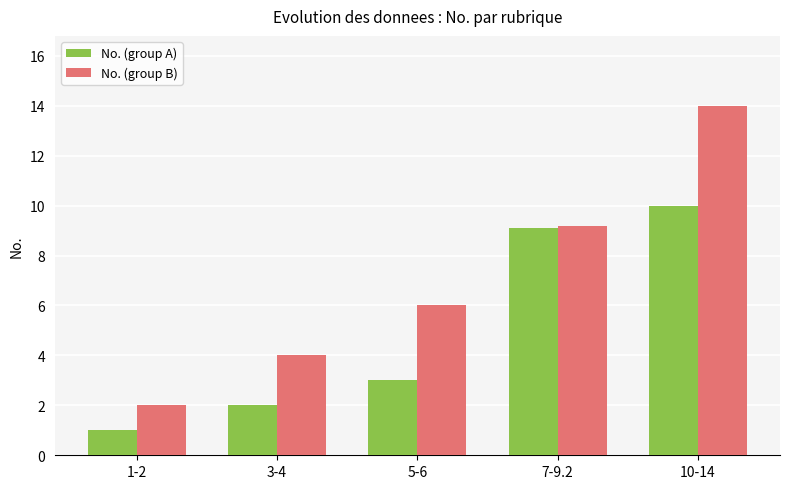

The No. (group A) series shows 3.5 at 3-4. True or false?

False